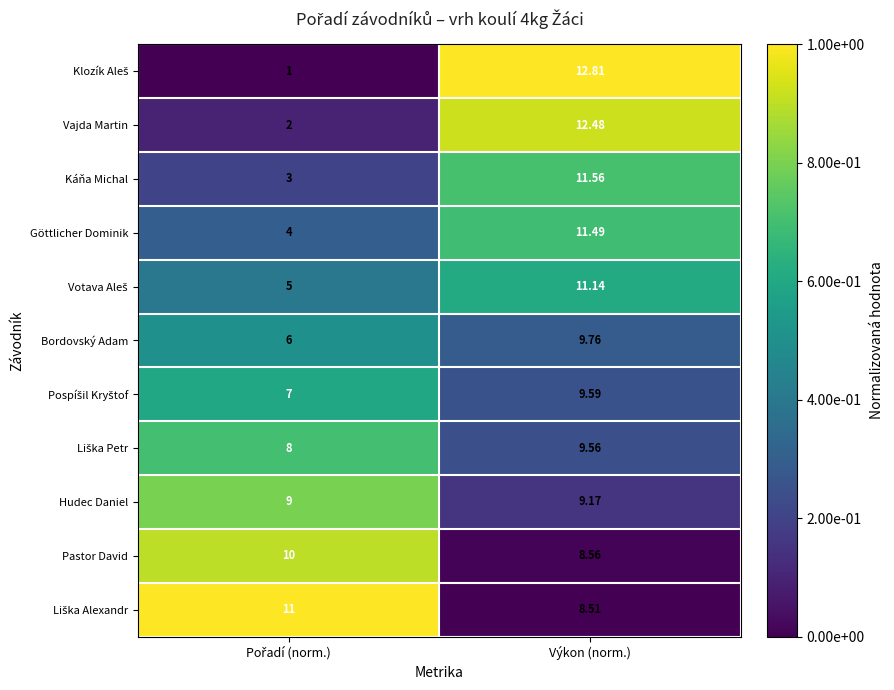

At which category is the sum across all series the highest?

Výkon (norm.)